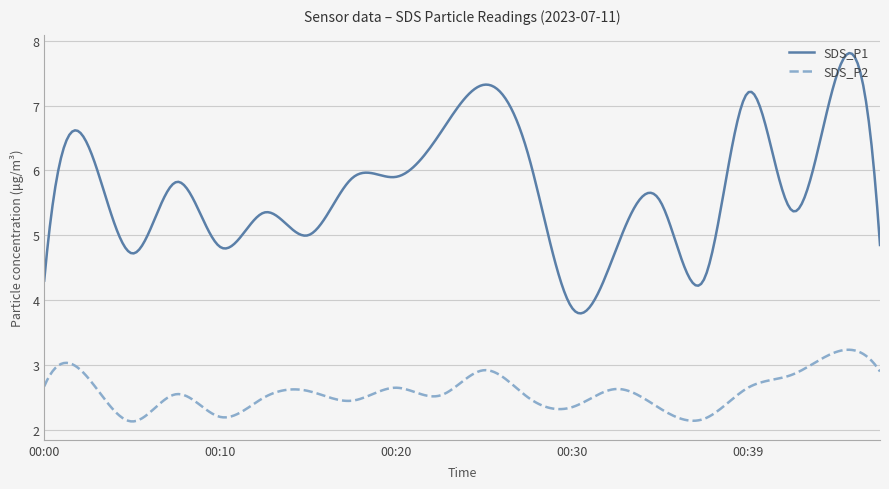

Which series has the largest range (max minus min)?

SDS_P1